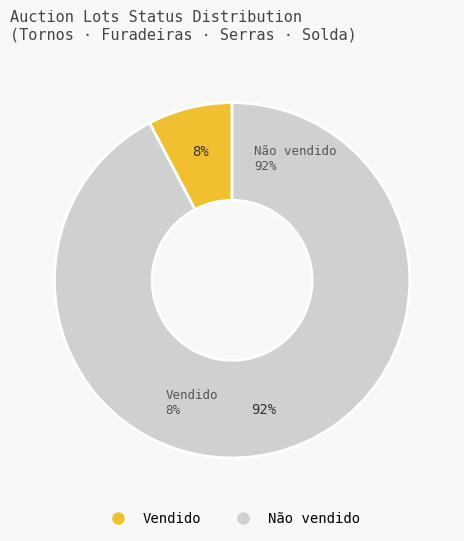

Count the number of slices in the pie.

2